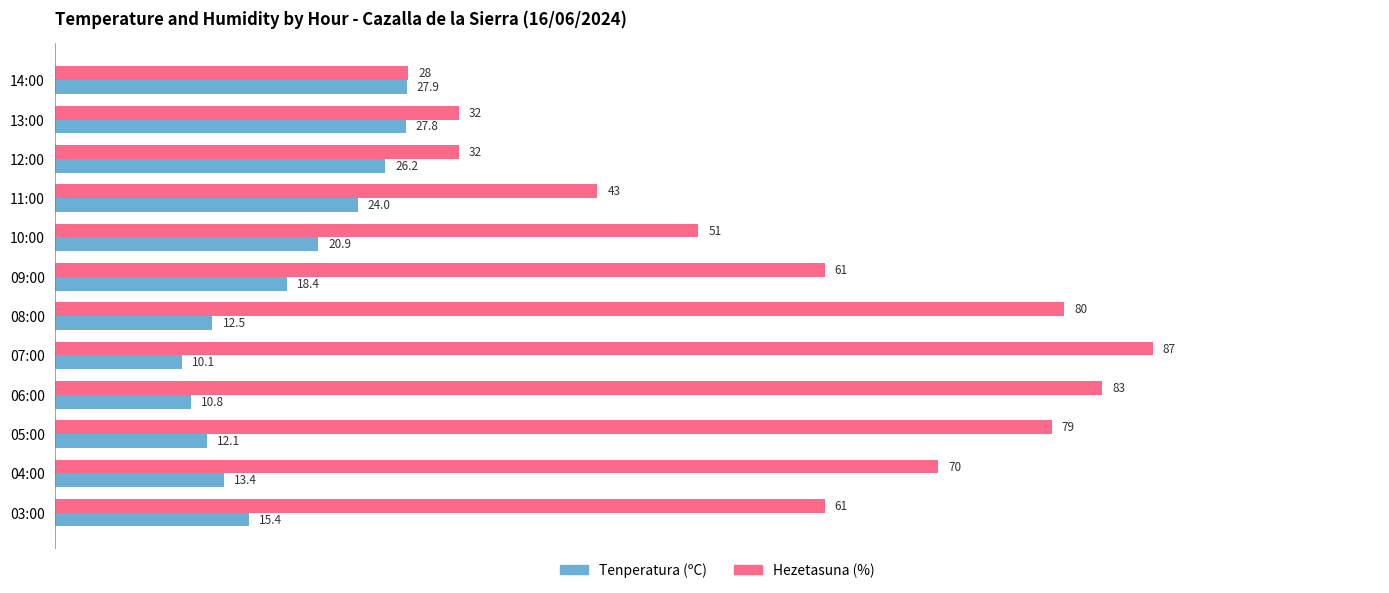

What is the highest value of the Tenperatura (ºC) series?

27.9